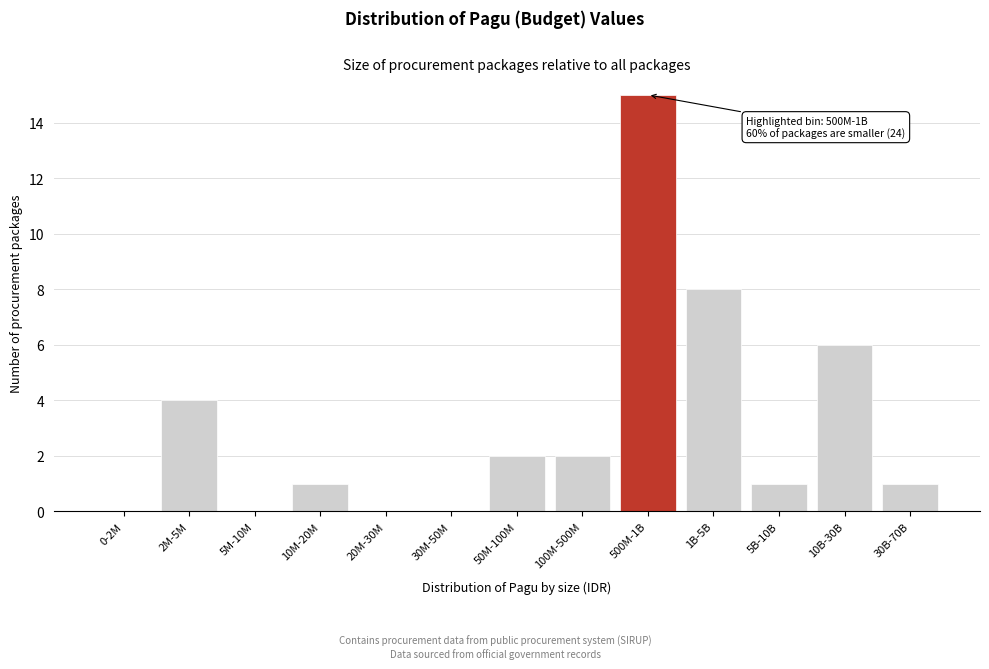

Reading left to right, what are all the values shown in this chart?

0-2M=0	2M-5M=4	5M-10M=0	10M-20M=1	20M-30M=0	30M-50M=0	50M-100M=2	100M-500M=2	500M-1B=15	1B-5B=8	5B-10B=1	10B-30B=6	30B-70B=1